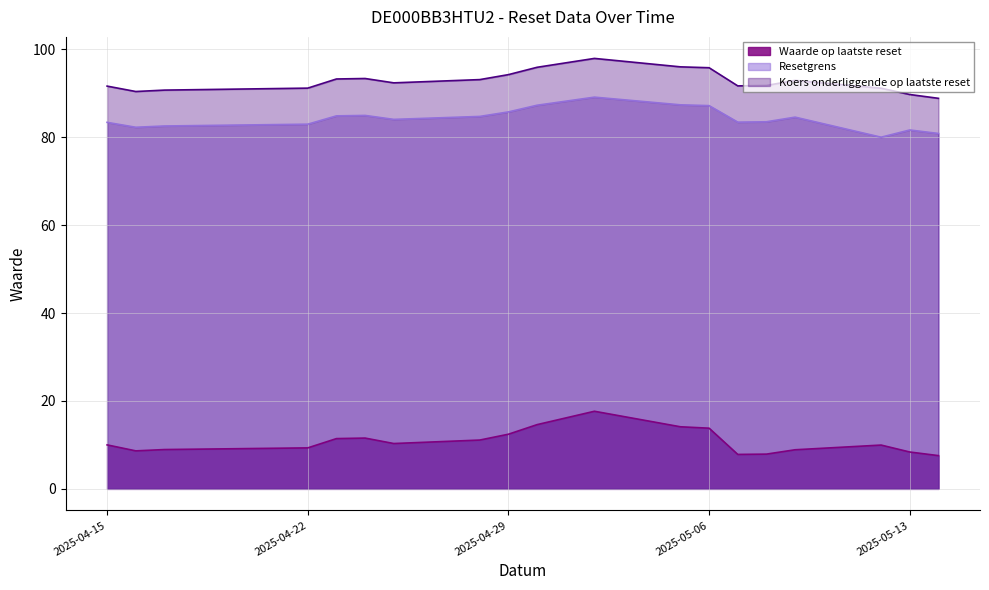

True or false: Koers onderliggende op laatste reset and Resetgrens cross at least once.

False